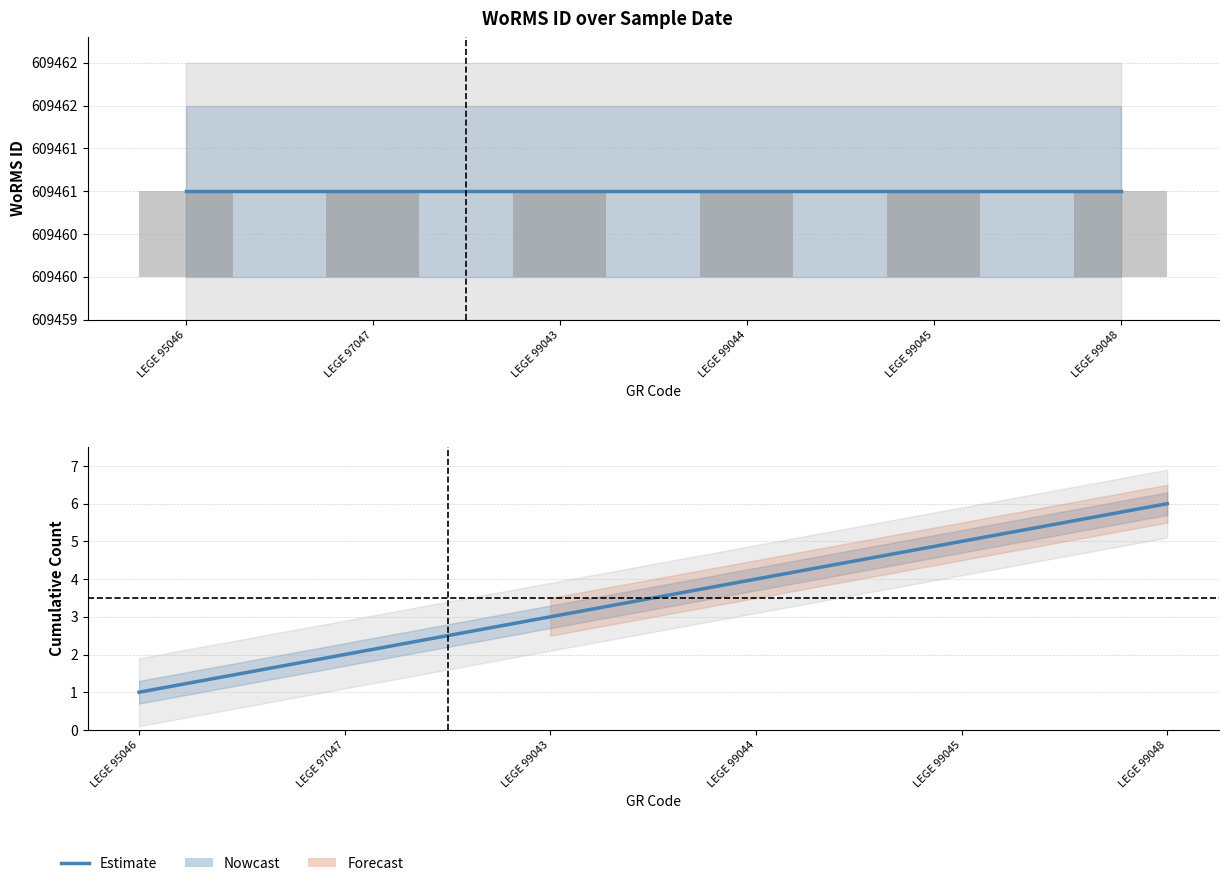

The chart shows a value of 4 at LEGE 99048. True or false?

False